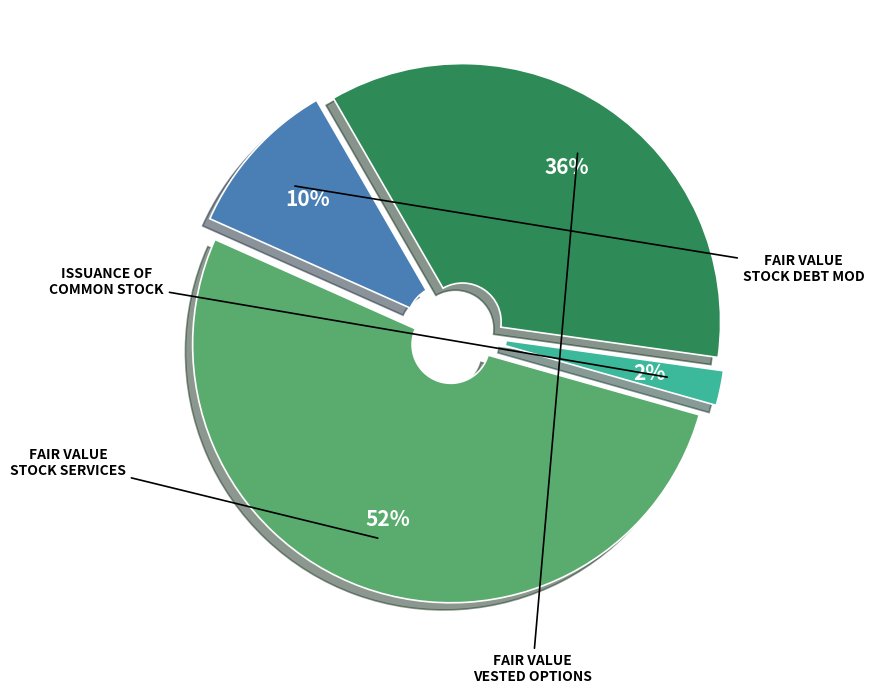

To the nearest percent, what is the average slice percentage?

25%